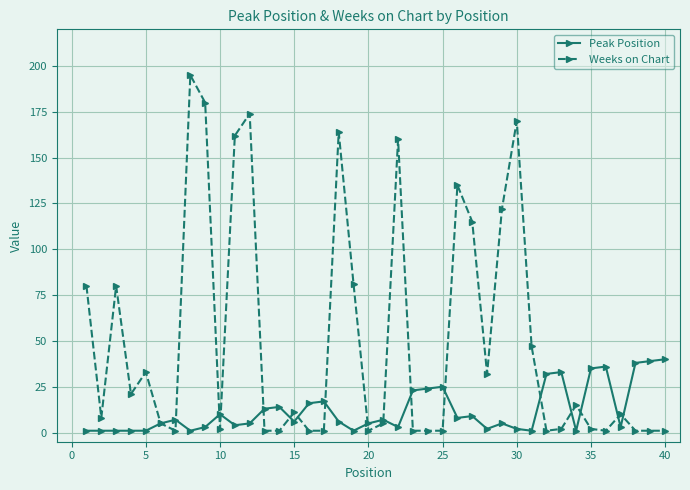

At how many categories does at least one series exceed 108?

10